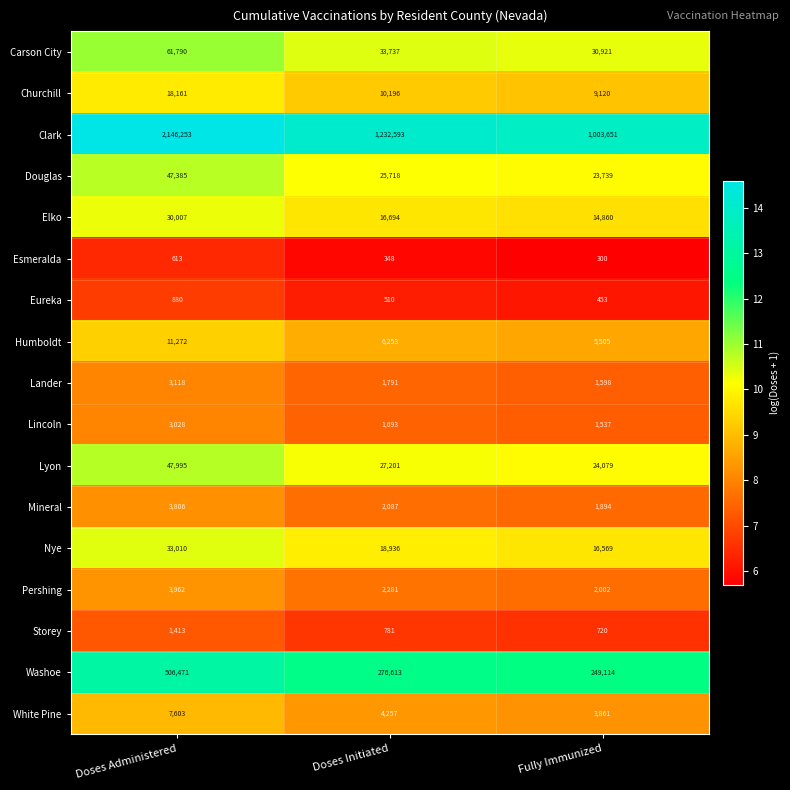

What is the total value across all series at Fully Immunized?

1389923